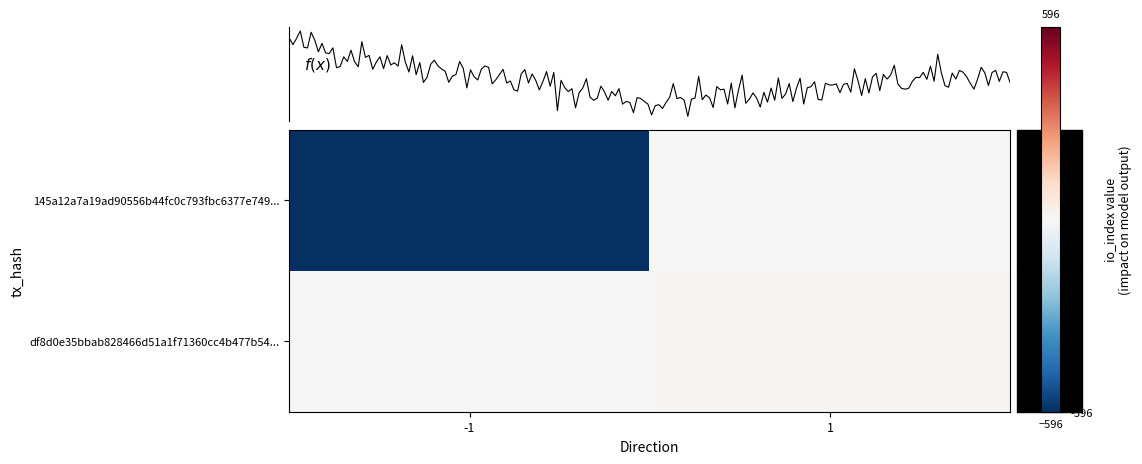

What is the average value of the df8d0e35bbab828466d51a1f71360cc4b477b54 series?

5